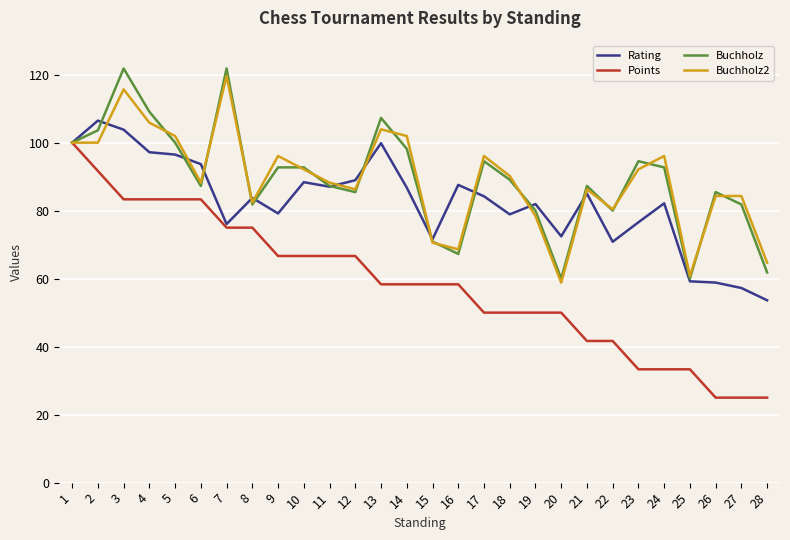

What is the difference between the Points values at 2 and 5?

8.3